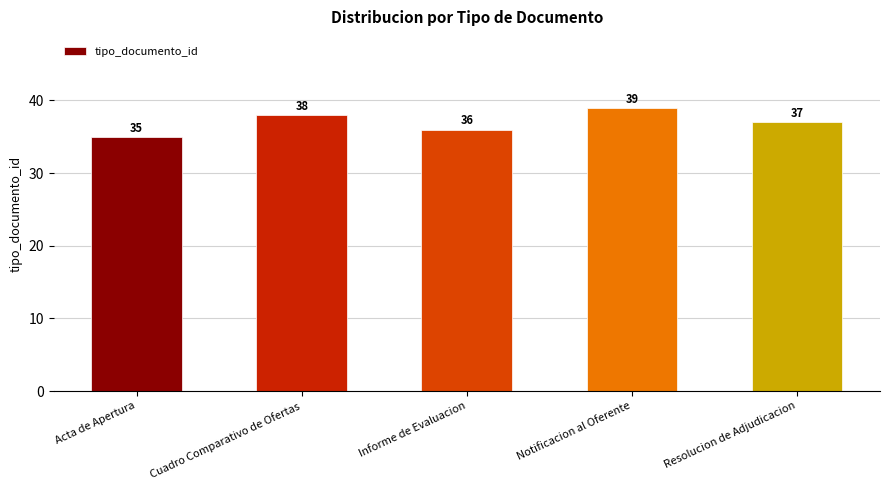

Count the number of data series in this chart.

1